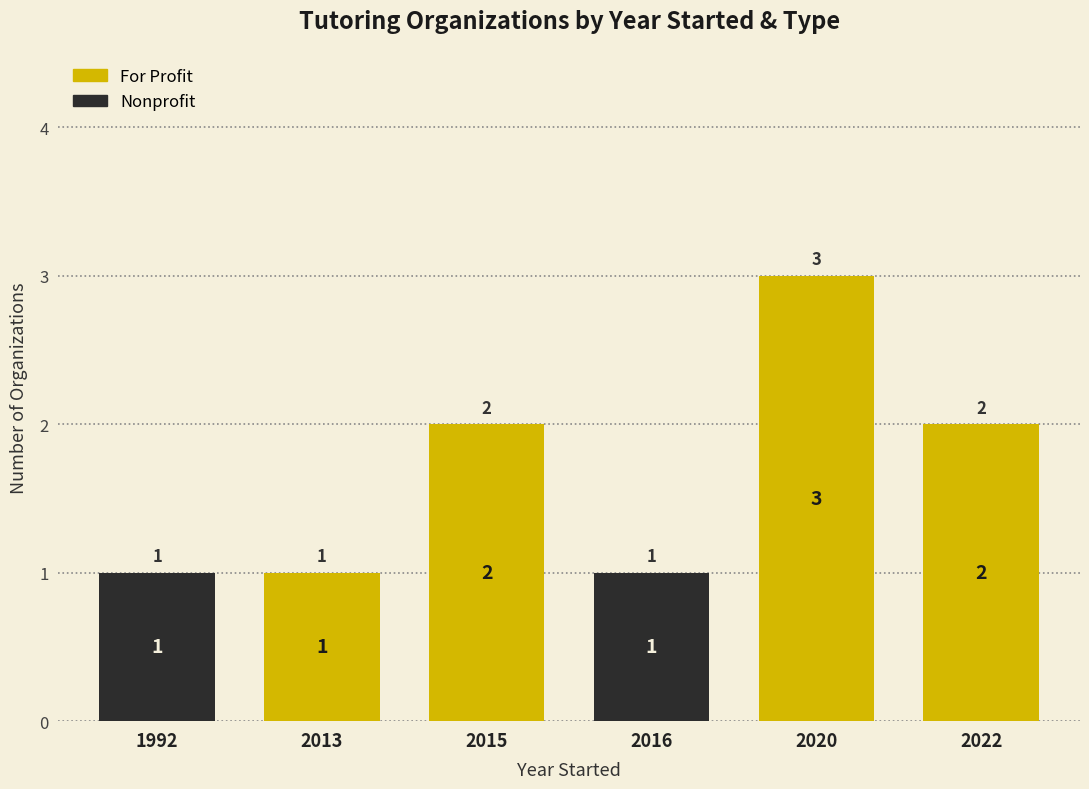

The For Profit series shows 5 at 2020. True or false?

False